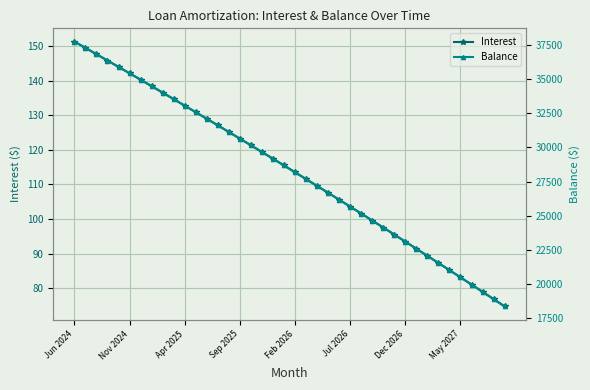

What is the total value across all series at 39?

18411.7